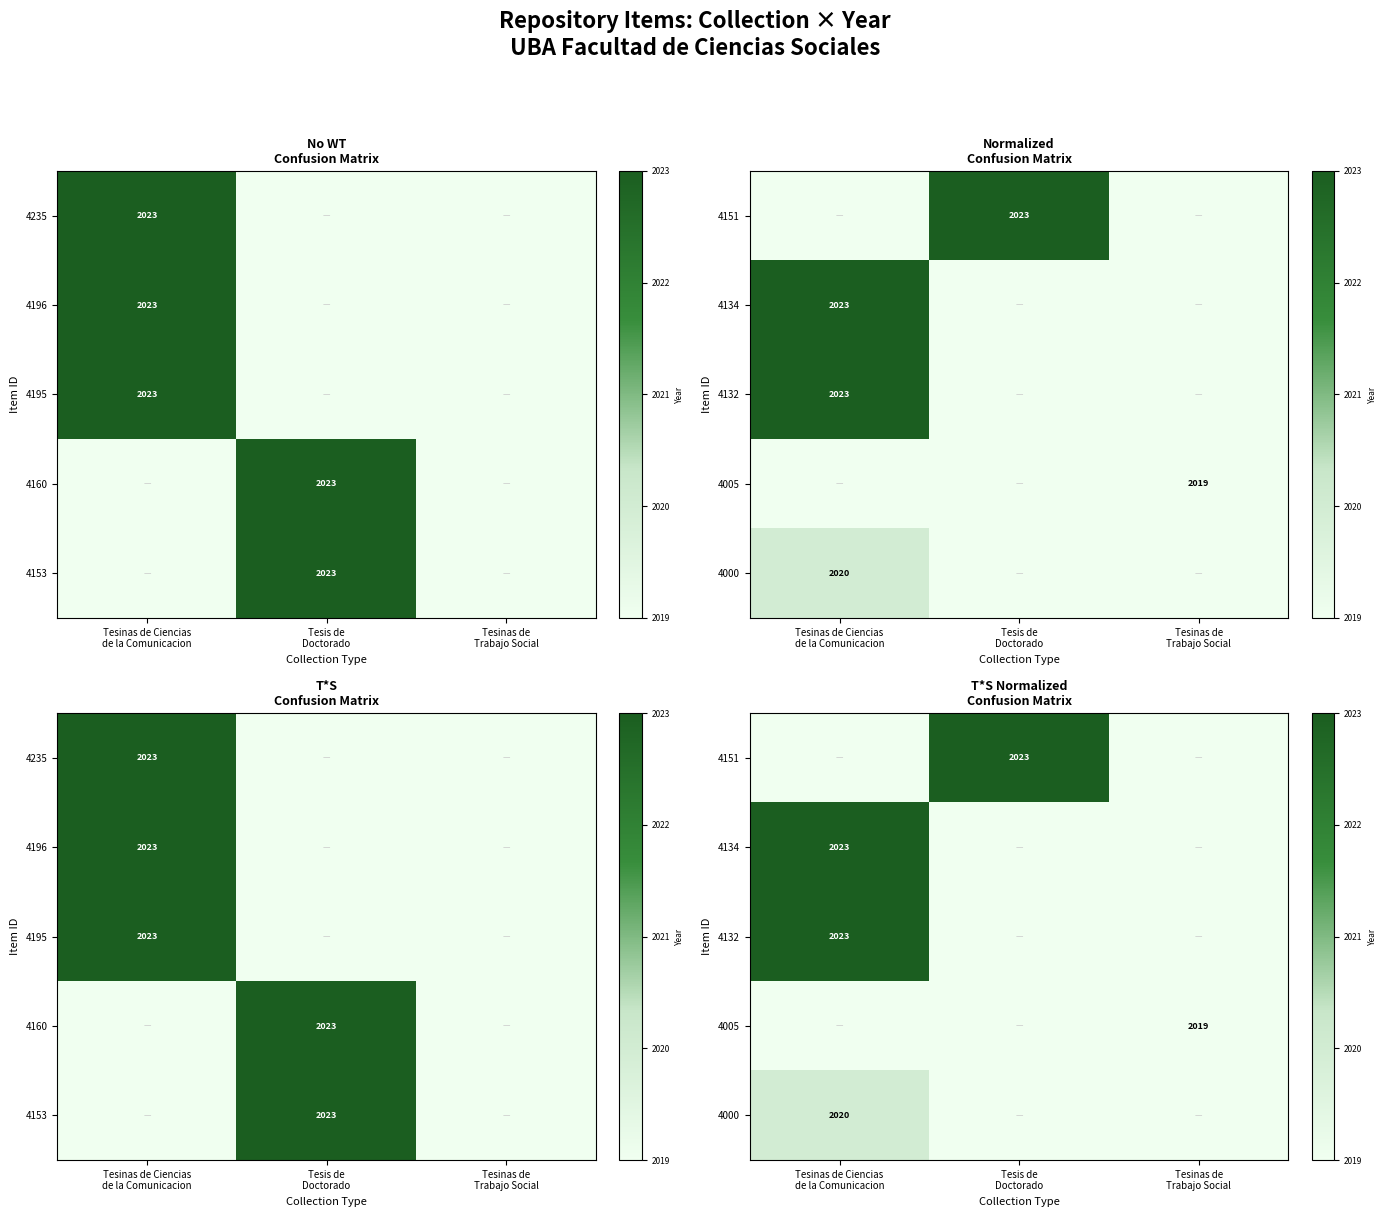

At which category is the sum across all series the highest?

Tesinas de Ciencias
de la Comunicacion